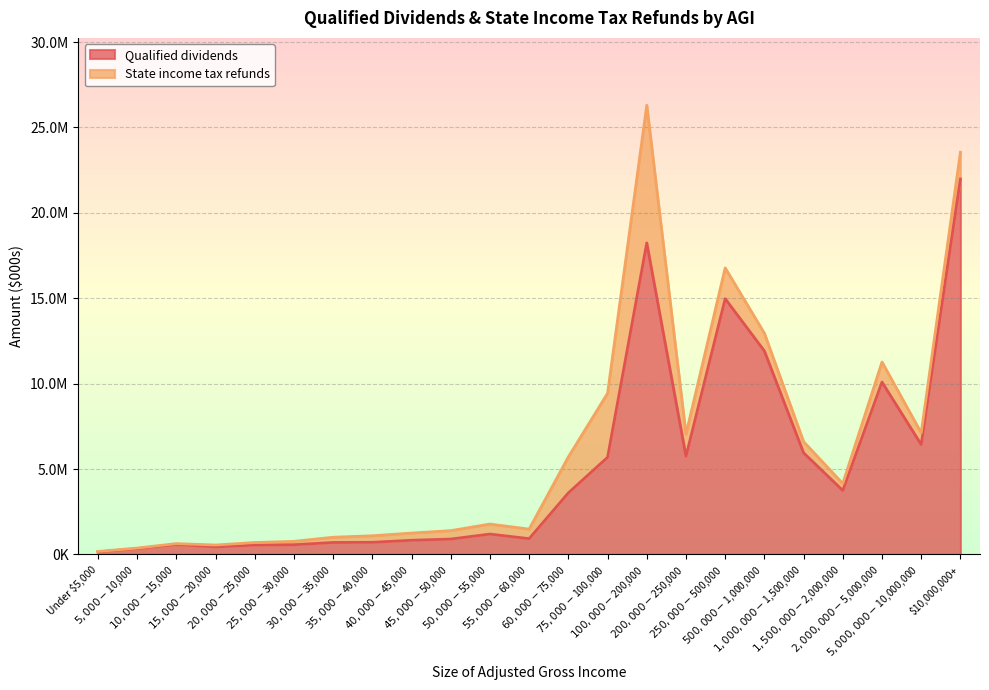

What is the maximum value shown in the chart?

21979780